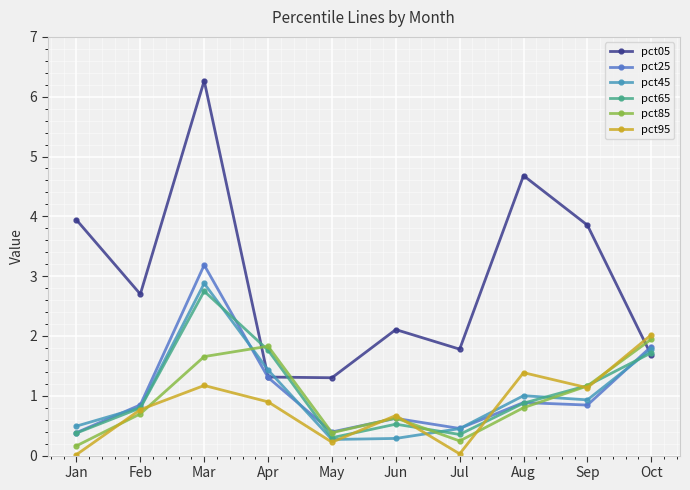

What is the difference between the maximum and minimum values in the pct45 series?

2.6